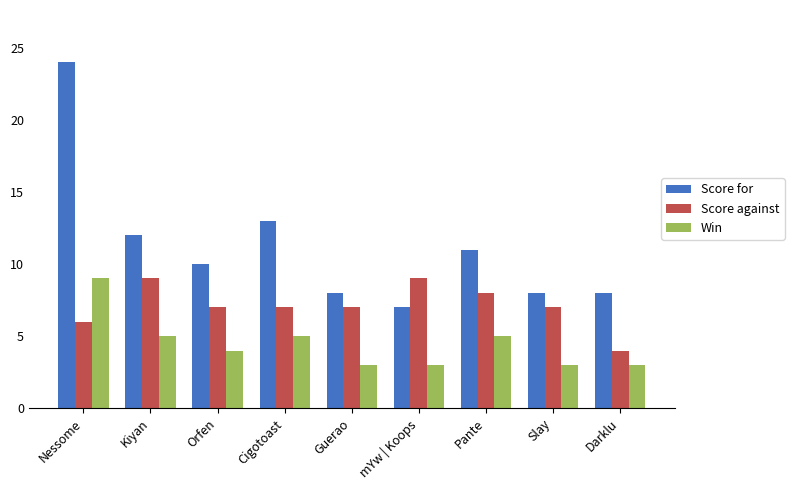

At which label does Score for reach its peak?

Nessome